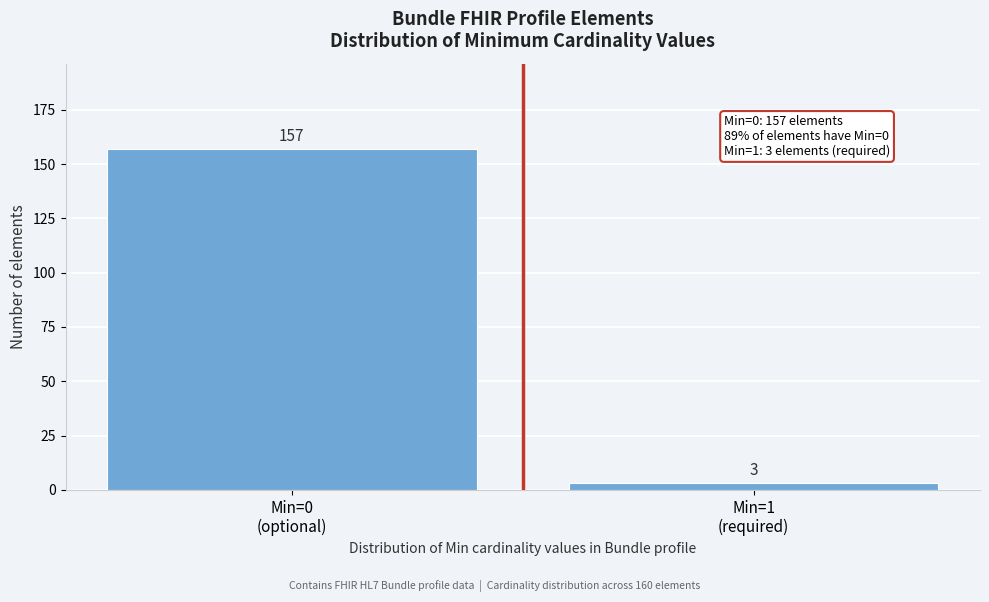

Reading left to right, list all the values displayed in this chart.

157	3